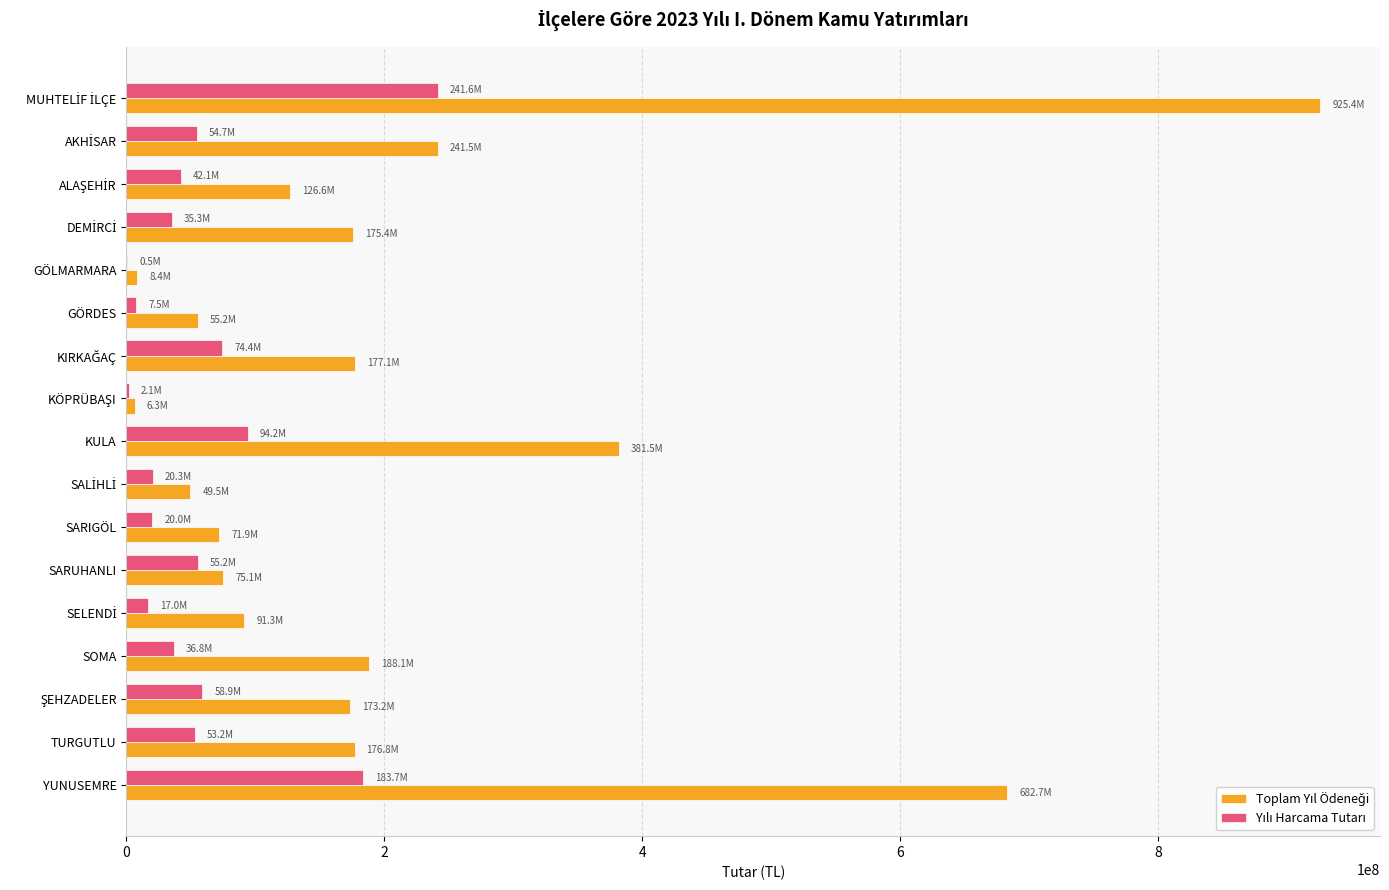

Count the number of data series in this chart.

2